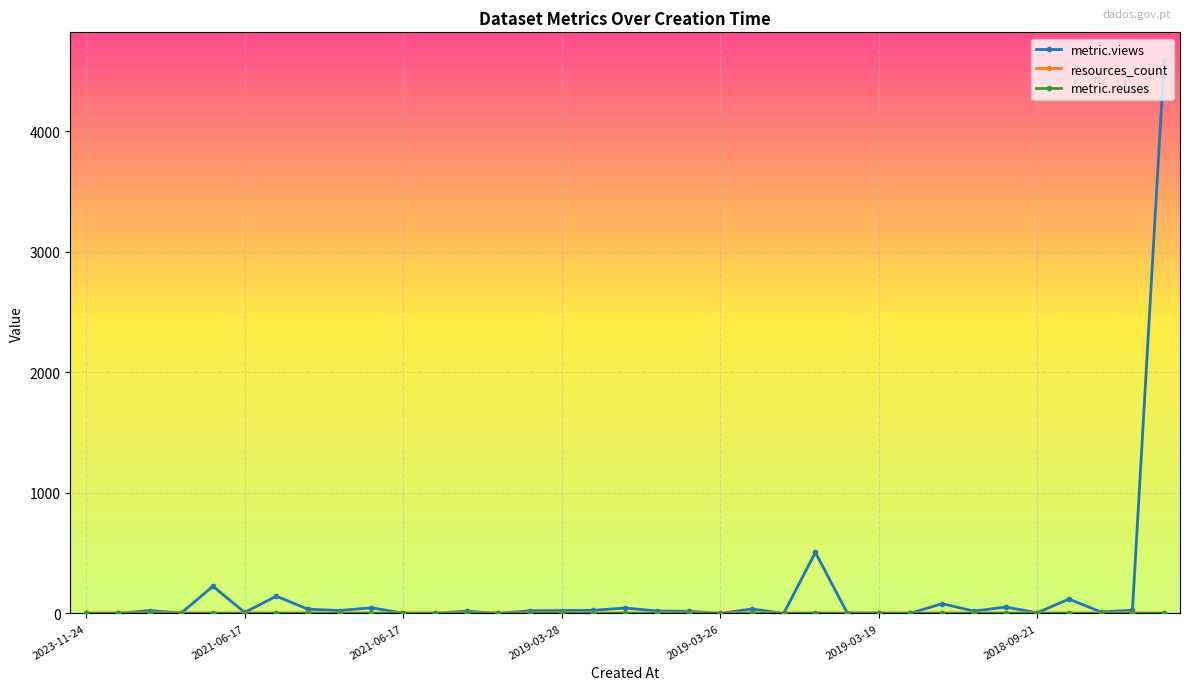

True or false: metric.views has more than 2 interior local peaks.

True